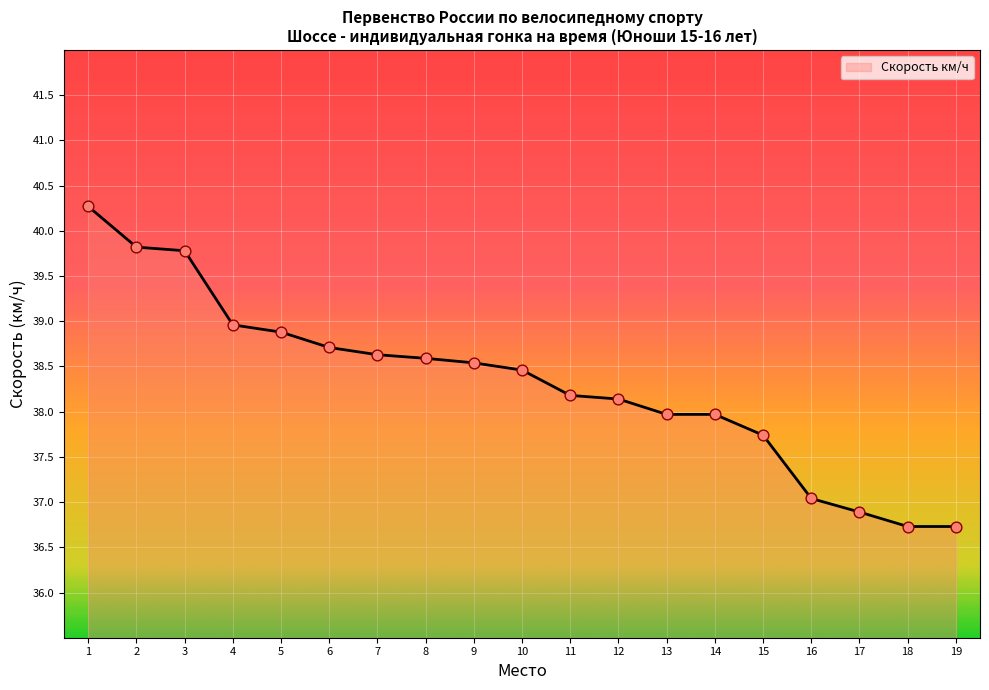

Approximately how many times larger is the value at 18 compared to 9?

1.0